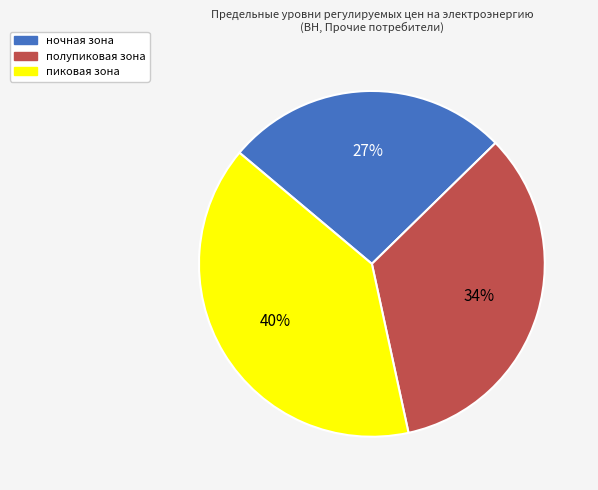

Rank the categories by value from highest to lowest.

пиковая зона, полупиковая зона, ночная зона